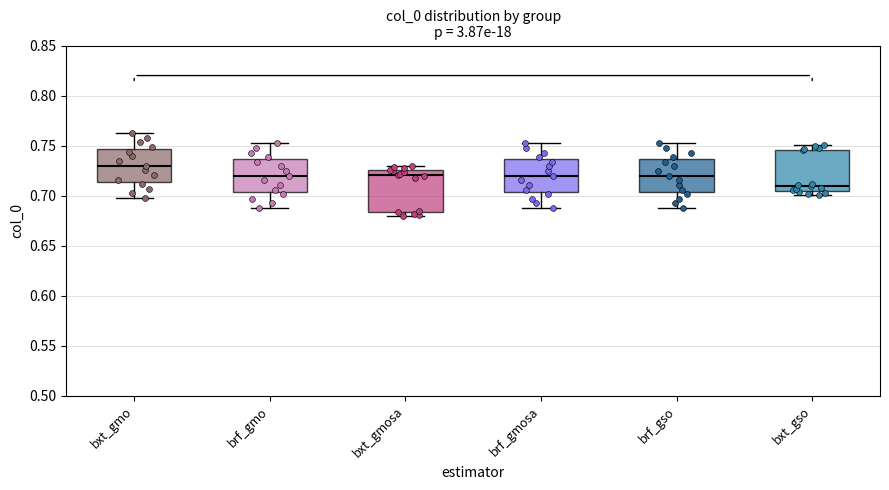

Which box's median line is the lowest?

bxt_gso